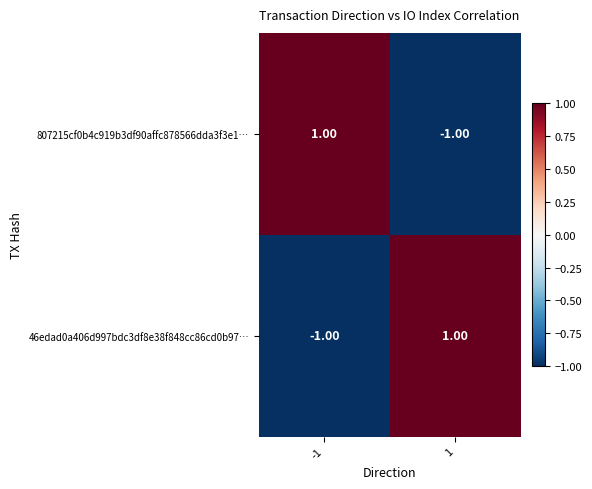

At -1, list the series in order from smallest to largest.

46edad0a406d997bdc3df8e38f848cc86cd0b97…, 807215cf0b4c919b3df90affc878566dda3f3e1…